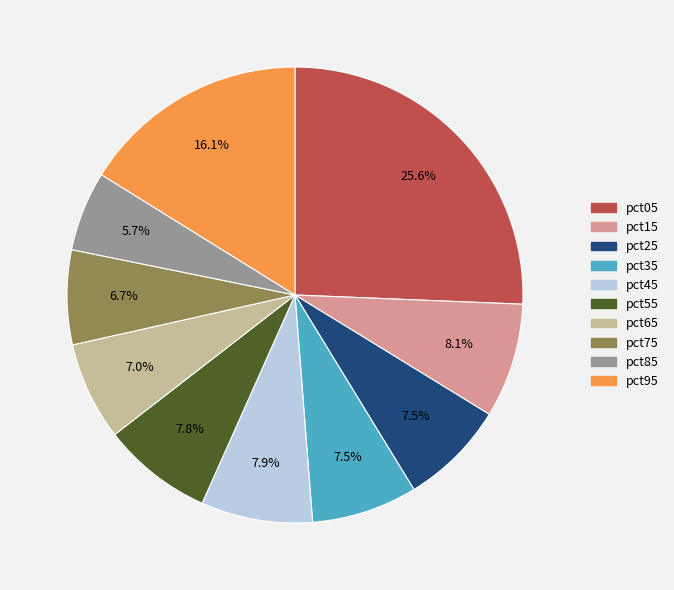

To the nearest percent, what is the combined percentage of pct05 and pct75?

32%